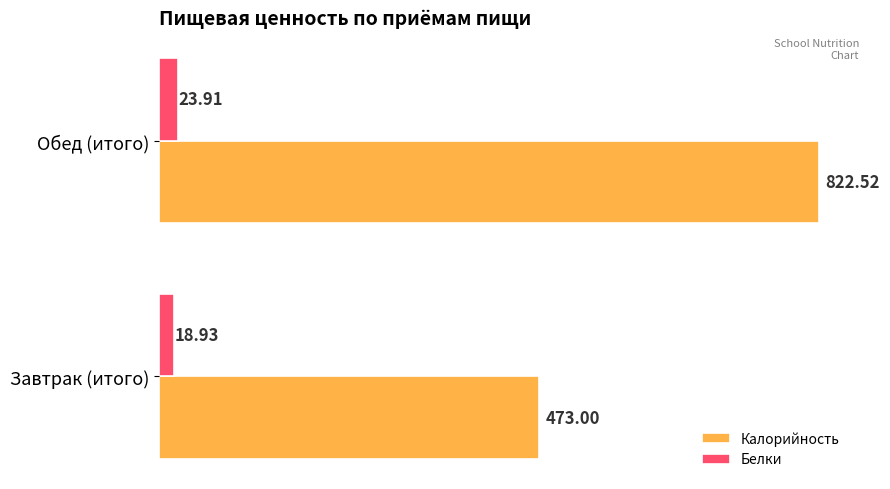

Count the Белки values in the range 18 to 23.

1